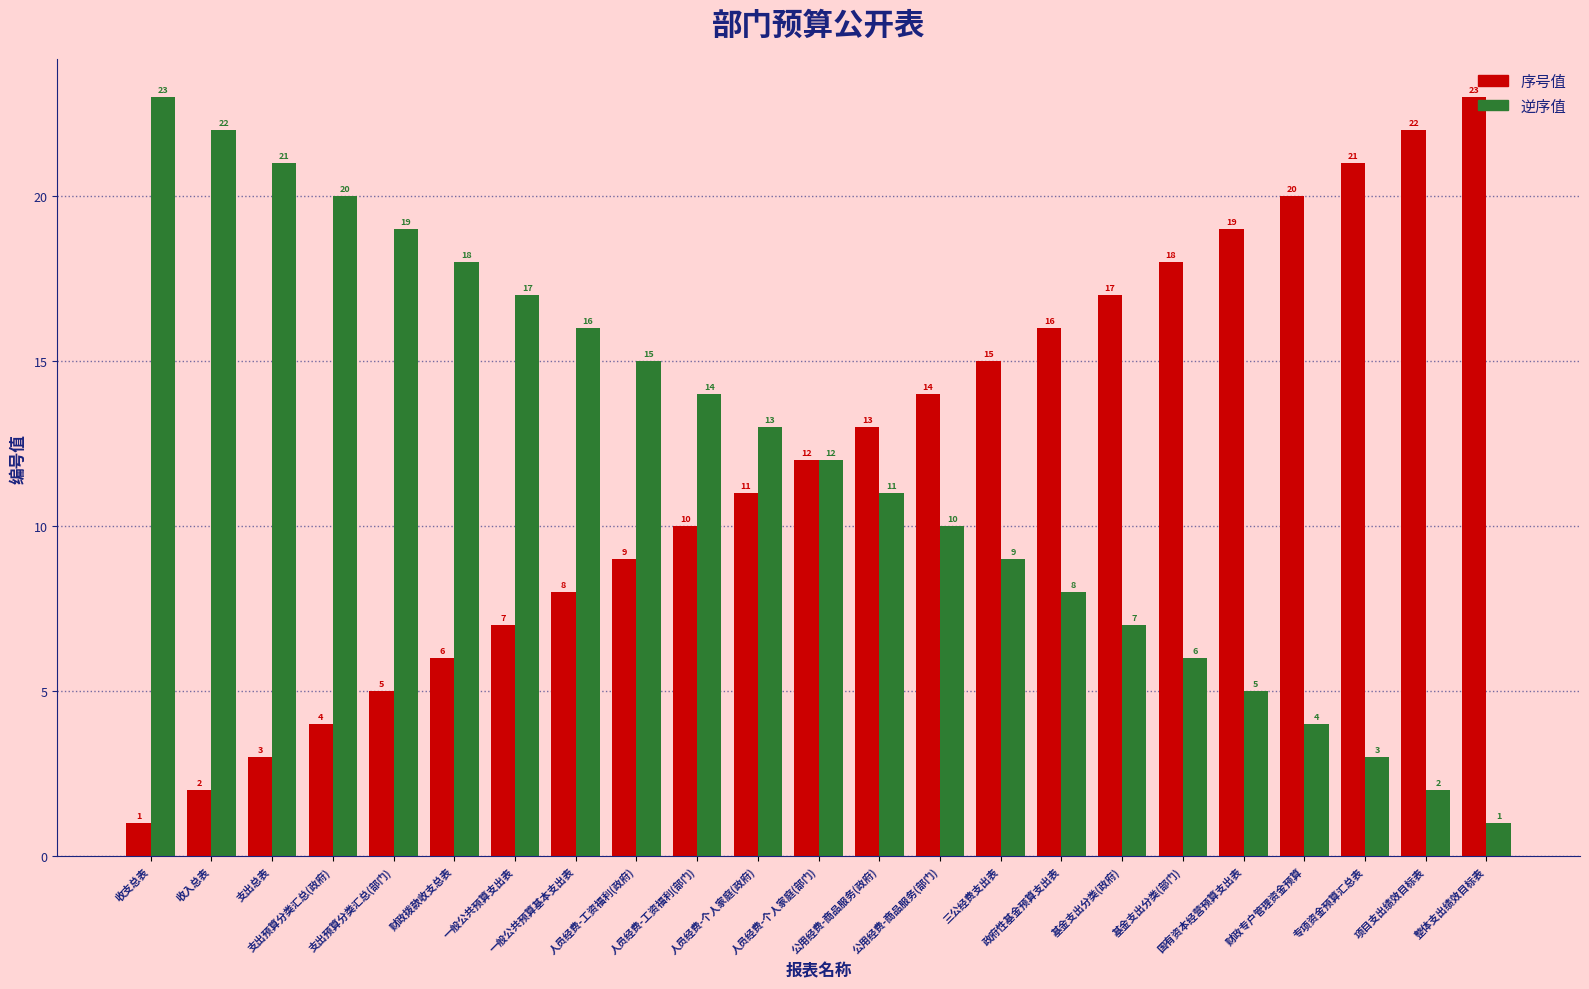

The 序号值 series shows 3 at 收入总表. True or false?

False